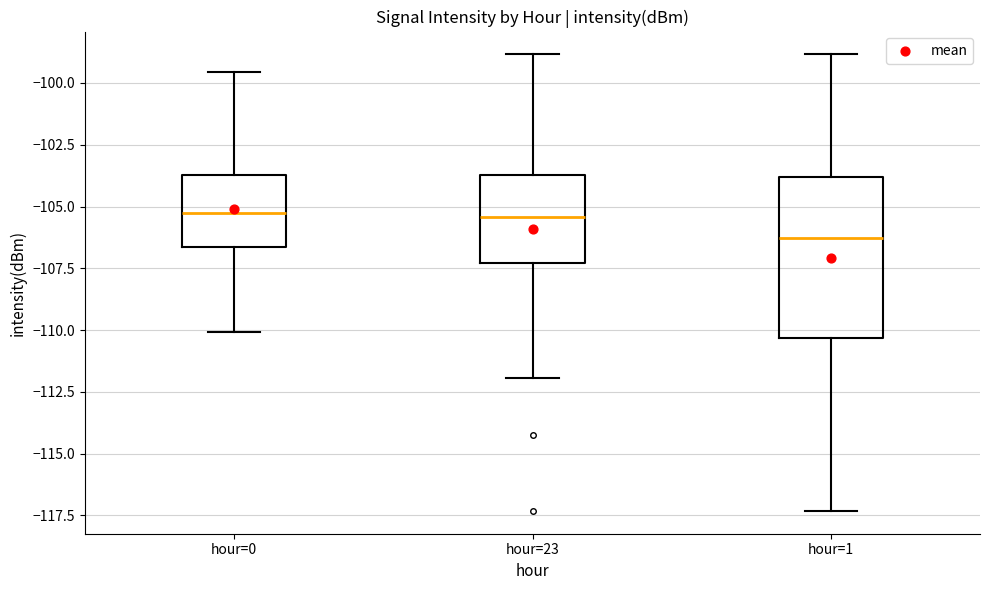

Which box's median line is the lowest?

hour=1